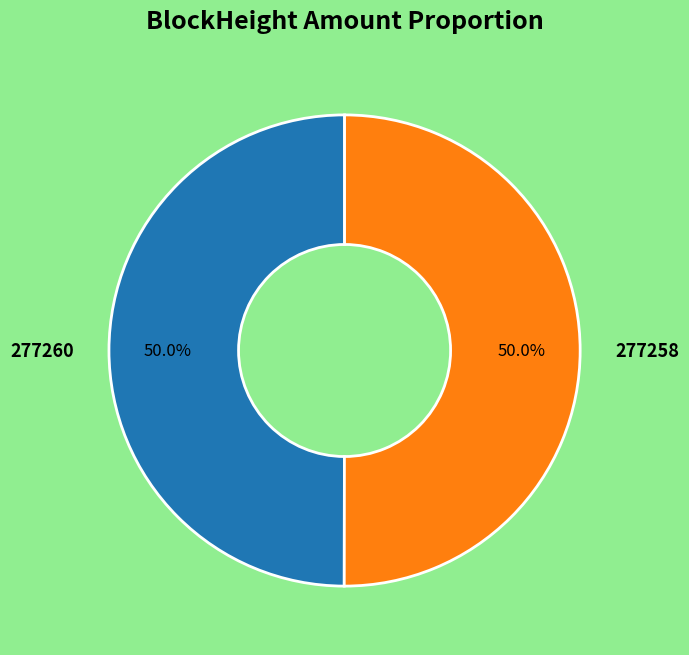

To the nearest percent, what is the combined percentage of 277258 and 277260?

100%